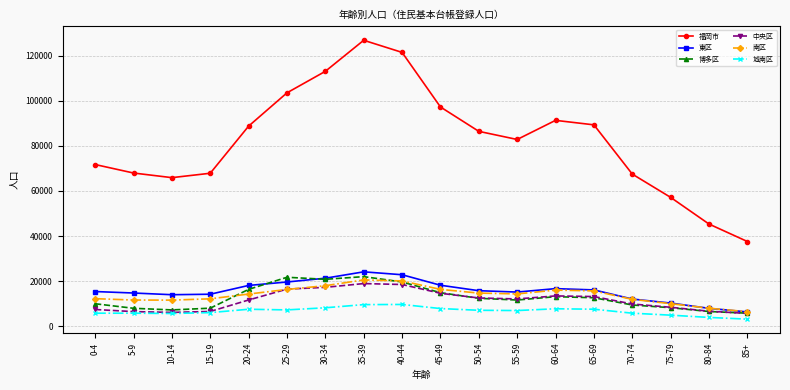

Between 5-9 and 50-54, which series saw the biggest shift?

福岡市